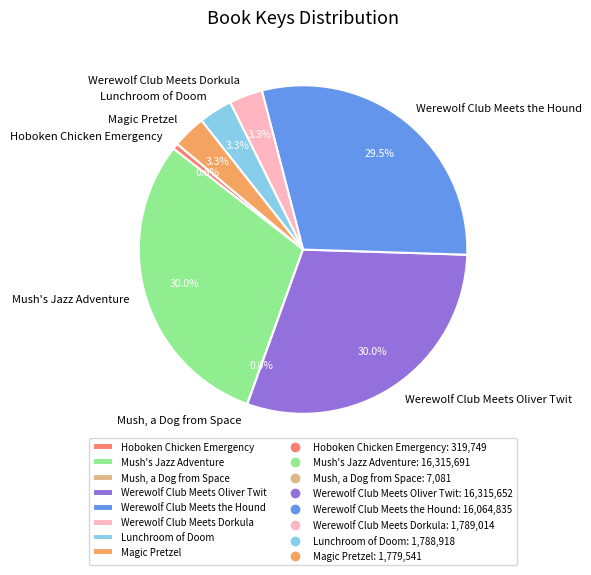

What percentage is the Hoboken Chicken Emergency slice, to the nearest percent?

1%